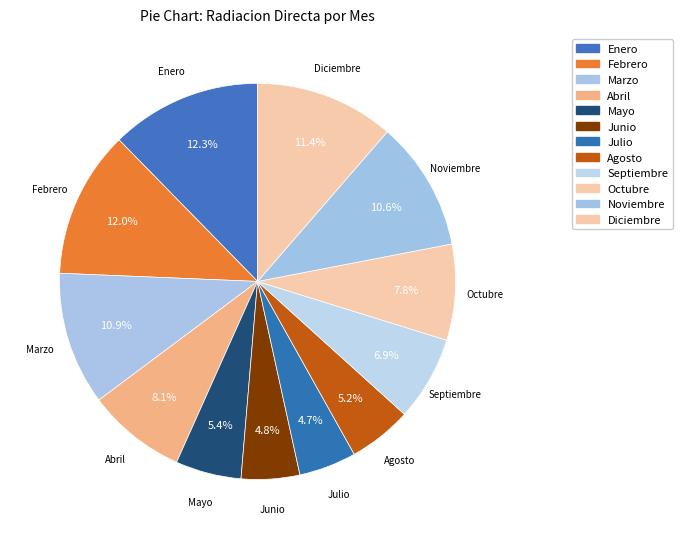

Between Julio and Septiembre, which is larger?

Septiembre